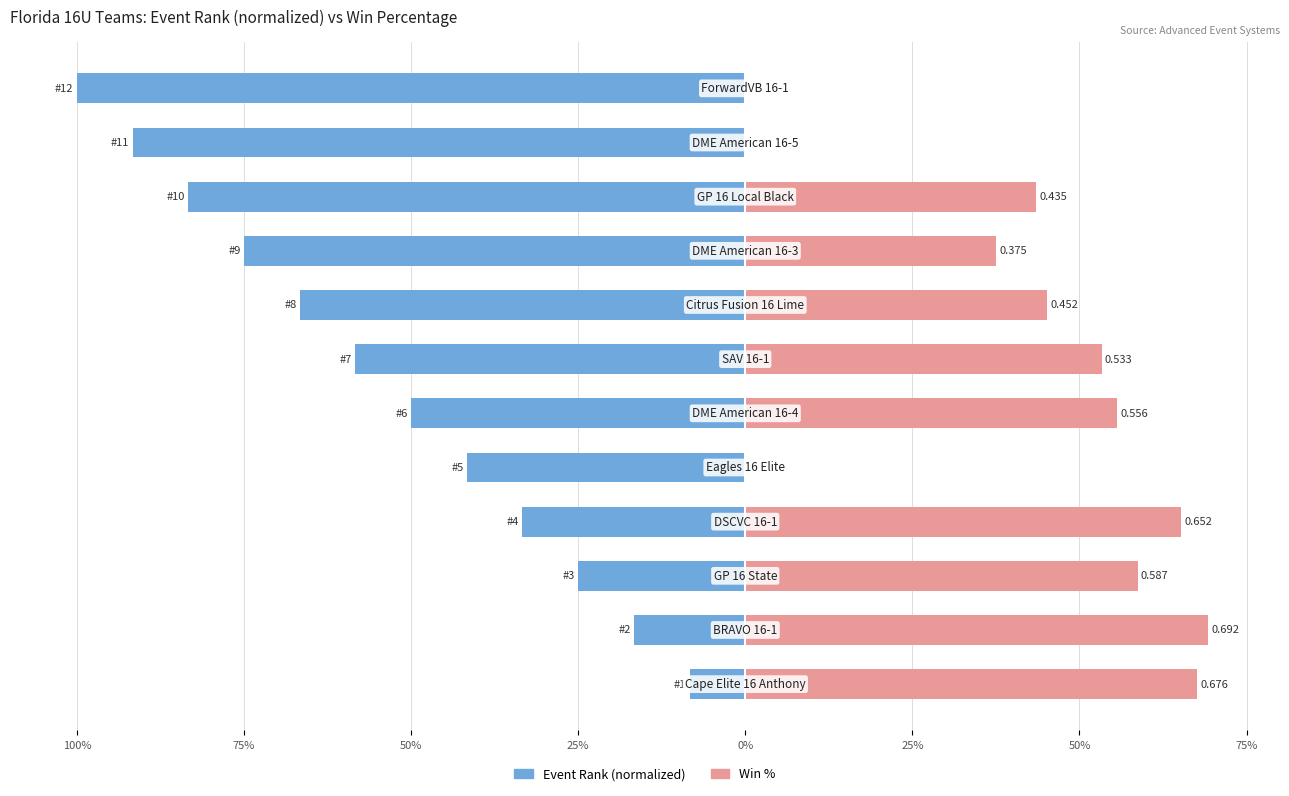

What is the label of the 10th bar from the left?

9